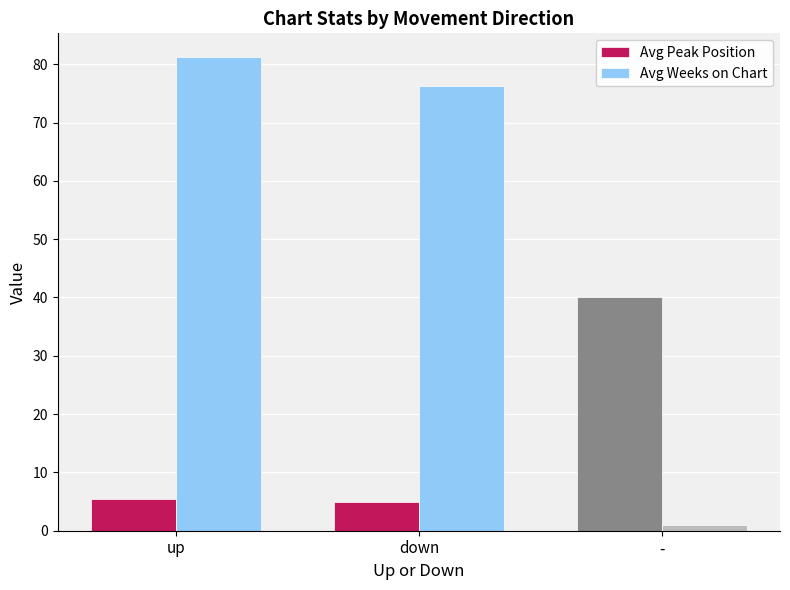

What are all the series names shown in the legend?

Avg Peak Position, Avg Weeks on Chart